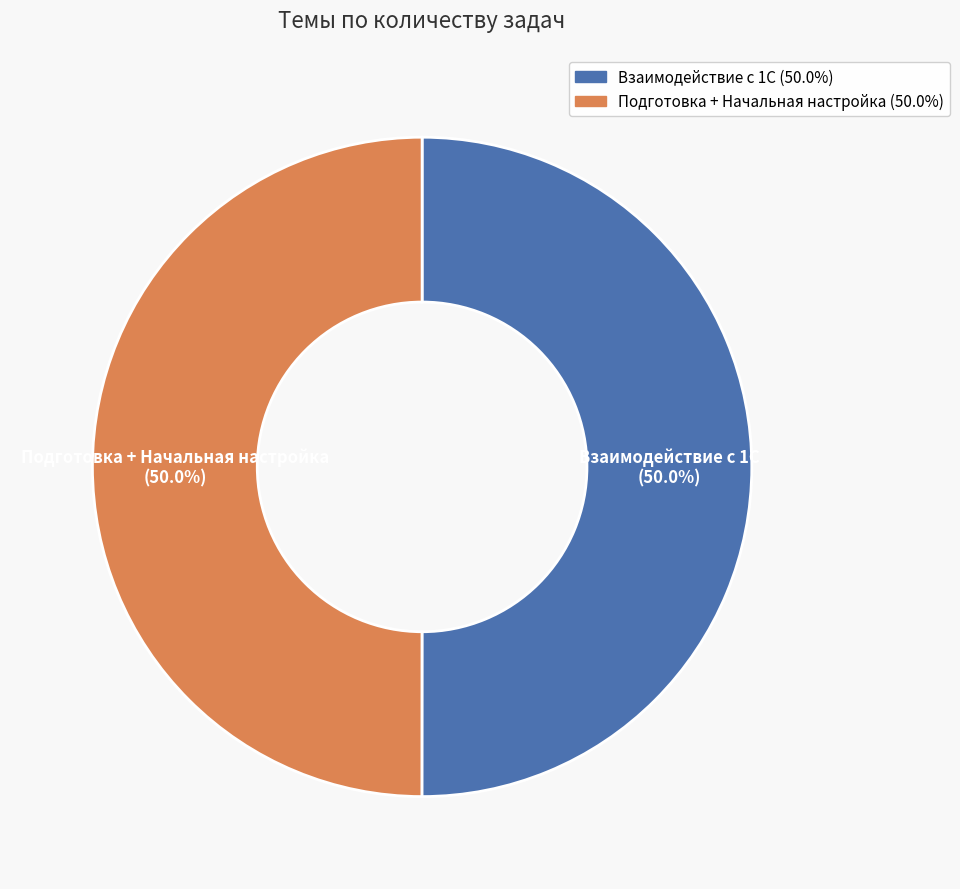

Approximately how many times larger is the value at Подготовка + Начальная настройка compared to Взаимодействие с 1С?

1.0